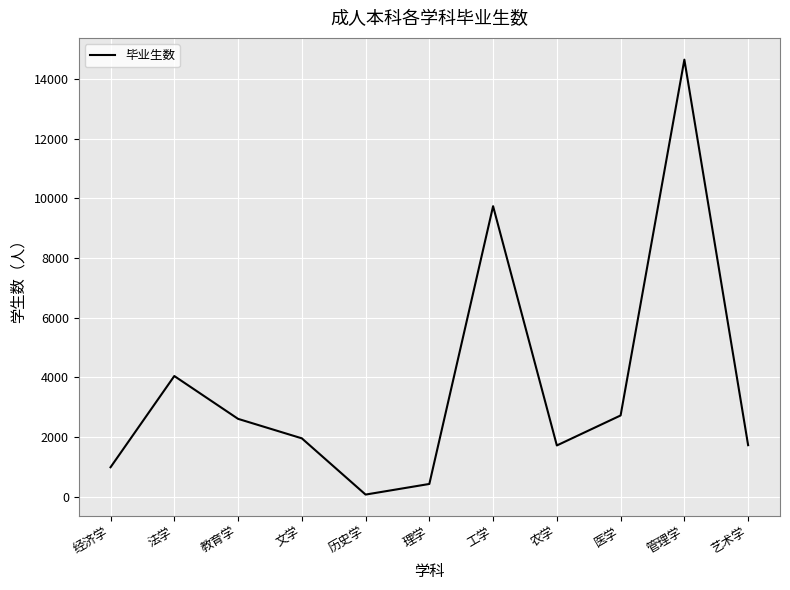

Is it true that the value at 法学 is 1813?

False